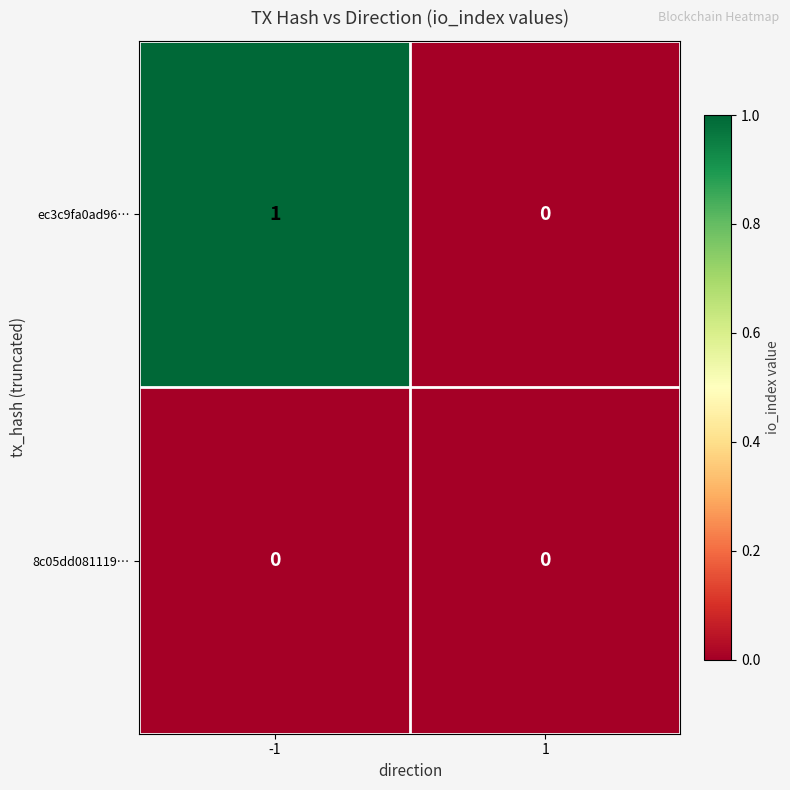

At which category is the sum across all series the highest?

-1